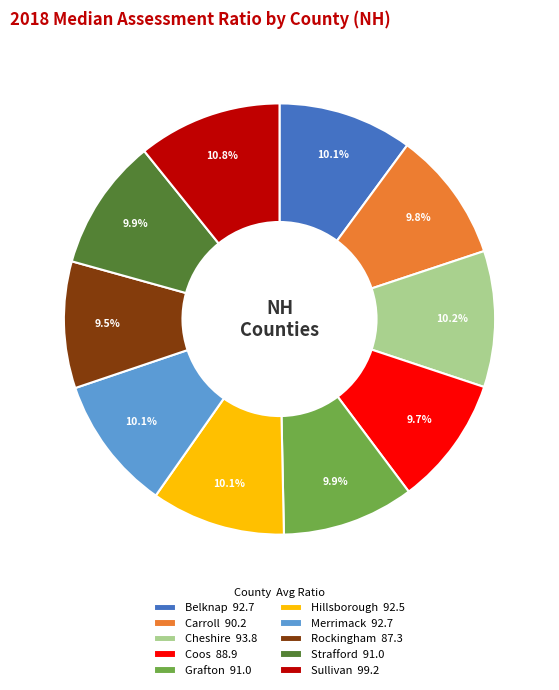

Approximately how many times larger is the value at Rockingham 87.3 compared to Strafford 91.0?

1.0